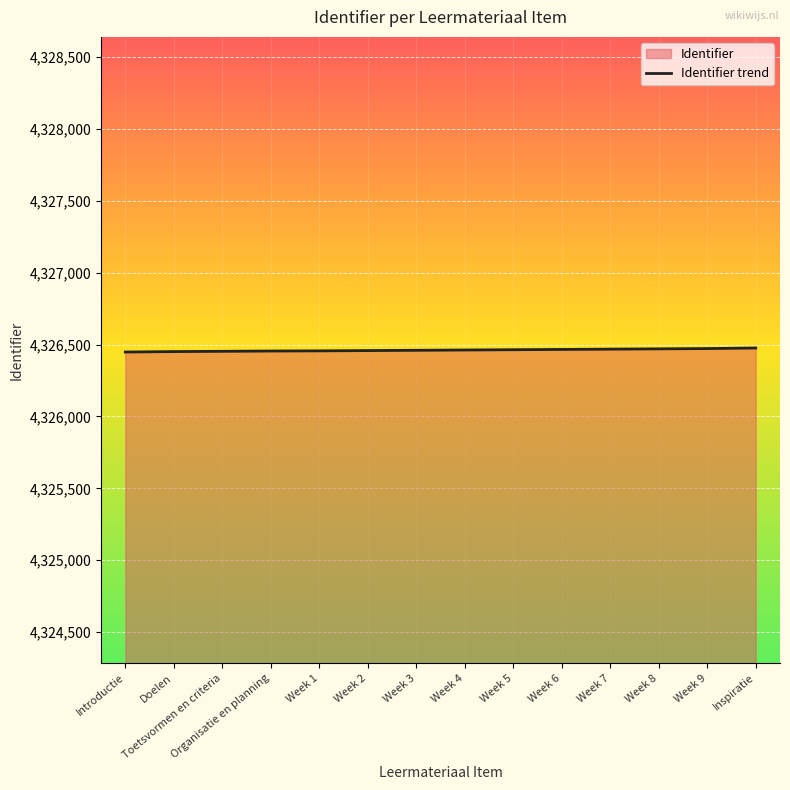

What is the sum of the values at Week 5 and Week 8?

8652934